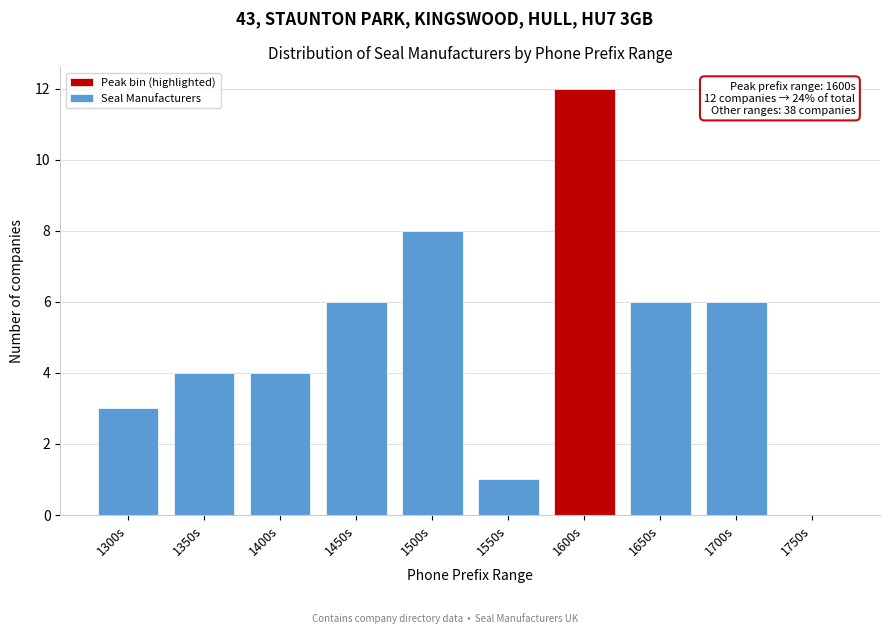

Reading left to right, transcribe all the data shown in this chart.

1300s=3	1350s=4	1400s=4	1450s=6	1500s=8	1550s=1	1600s=12	1650s=6	1700s=6	1750s=0